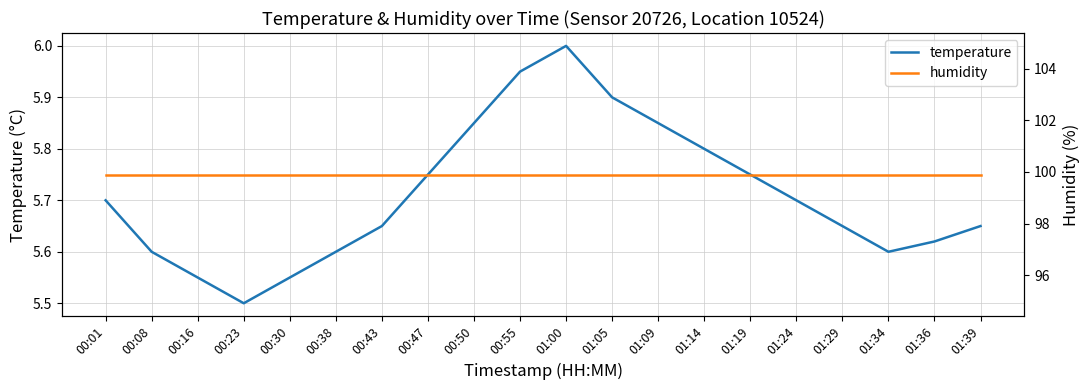

Reading left to right, extract all data points from this chart.

temperature: 00:01=5.7	00:08=5.6	00:16=5.5	00:23=5.5	00:30=5.5	00:38=5.6	00:43=5.7	00:47=5.8	00:50=5.8	00:55=6.0	01:00=6.0	01:05=5.9	01:09=5.8	01:14=5.8	01:19=5.8	01:24=5.7	01:29=5.7	01:34=5.6	01:36=5.6	01:39=5.7
humidity: 00:01=99.9	00:08=99.9	00:16=99.9	00:23=99.9	00:30=99.9	00:38=99.9	00:43=99.9	00:47=99.9	00:50=99.9	00:55=99.9	01:00=99.9	01:05=99.9	01:09=99.9	01:14=99.9	01:19=99.9	01:24=99.9	01:29=99.9	01:34=99.9	01:36=99.9	01:39=99.9